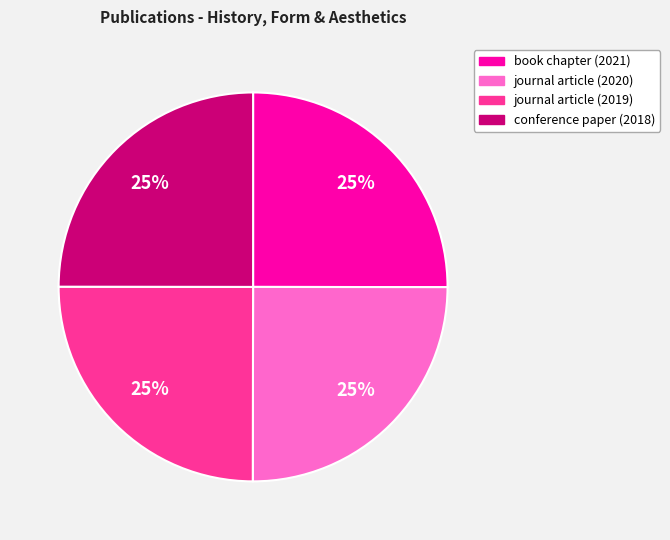

How many segments does this pie chart have?

4